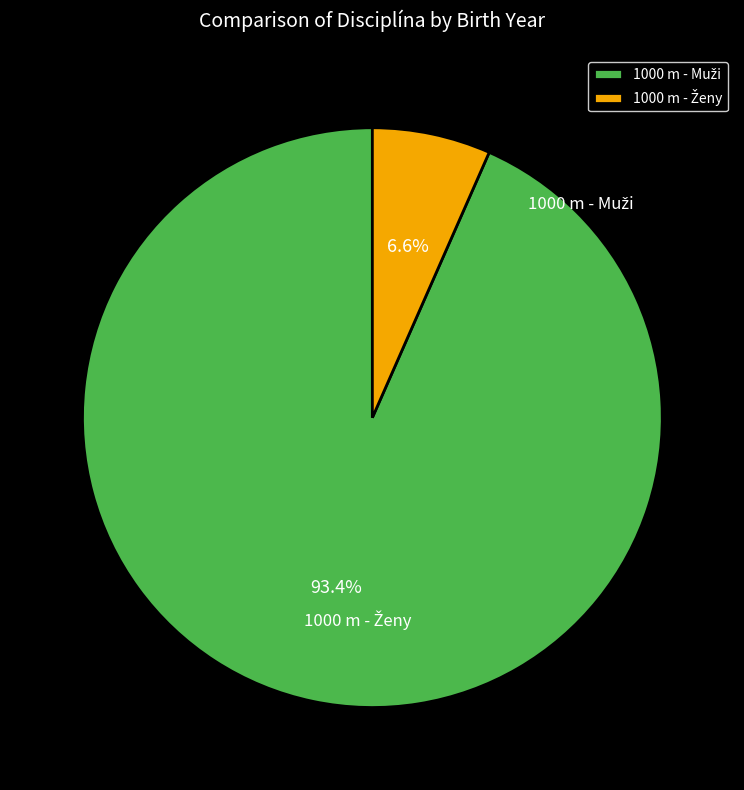

True or false: 1000 m - Muži accounts for 93% of the total.

True